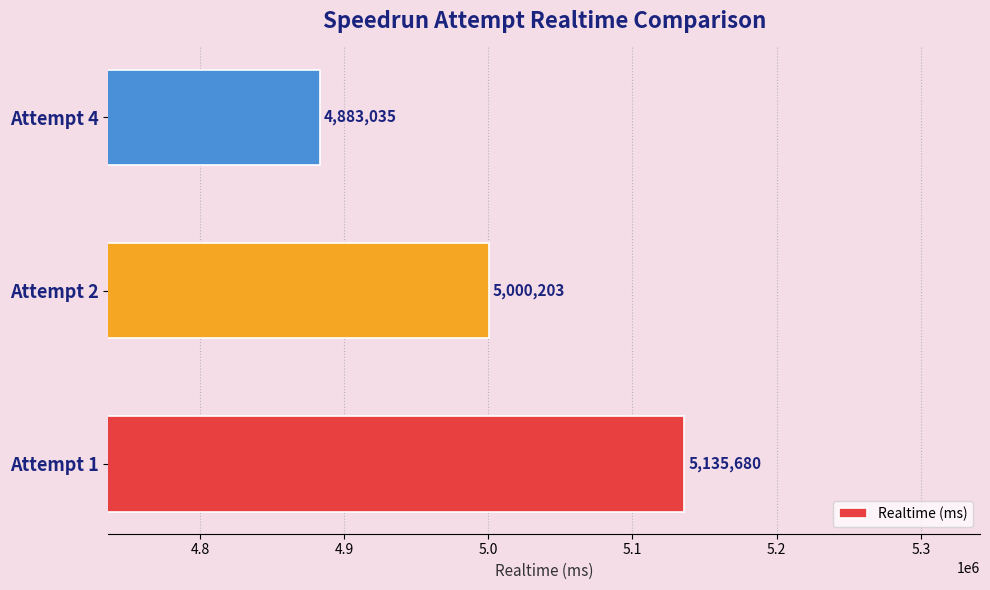

Where is the data nearest to the value 5009357?

Attempt 2